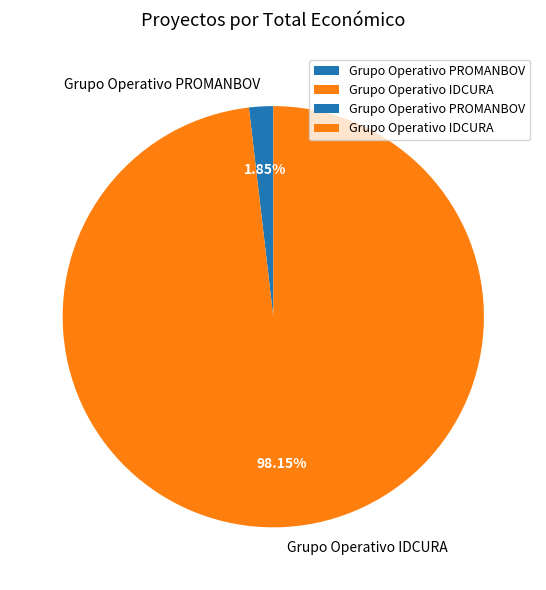

Is Grupo Operativo IDCURA the majority of the pie?

Yes